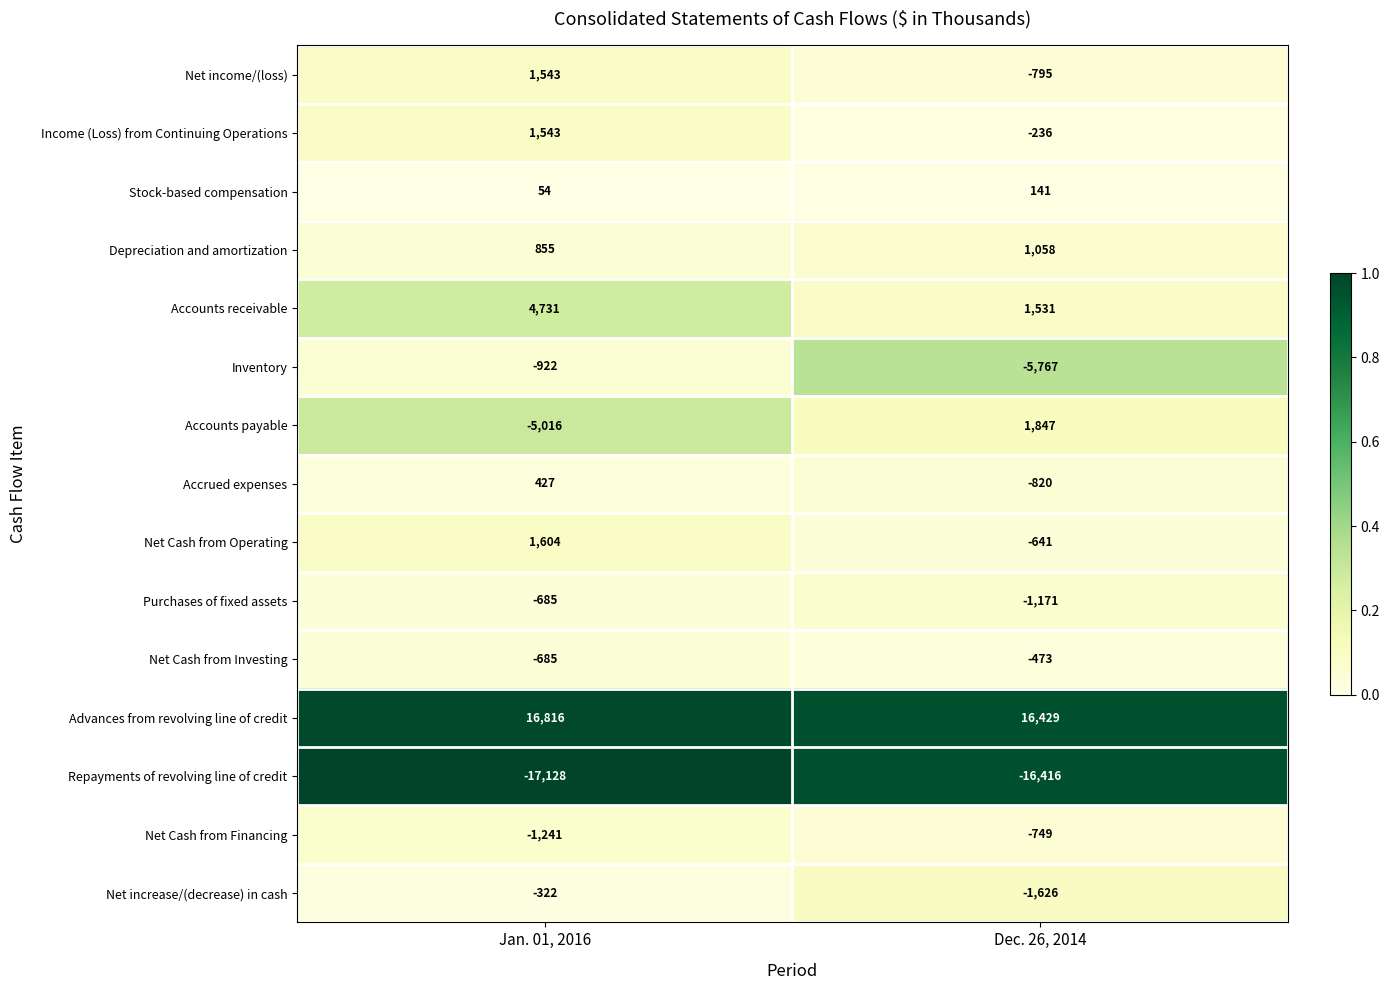

List the labels in order of Depreciation and amortization value, smallest first.

Jan. 01, 2016, Dec. 26, 2014